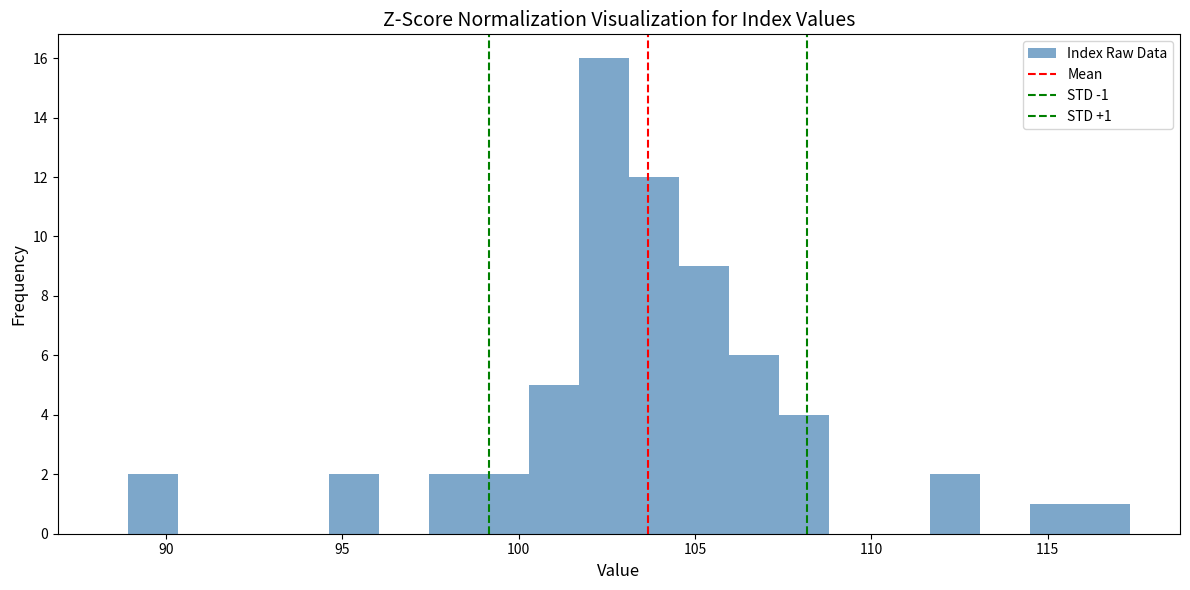

Read against the x-axis, roughly where is the centre of the tallest bar?

102.5